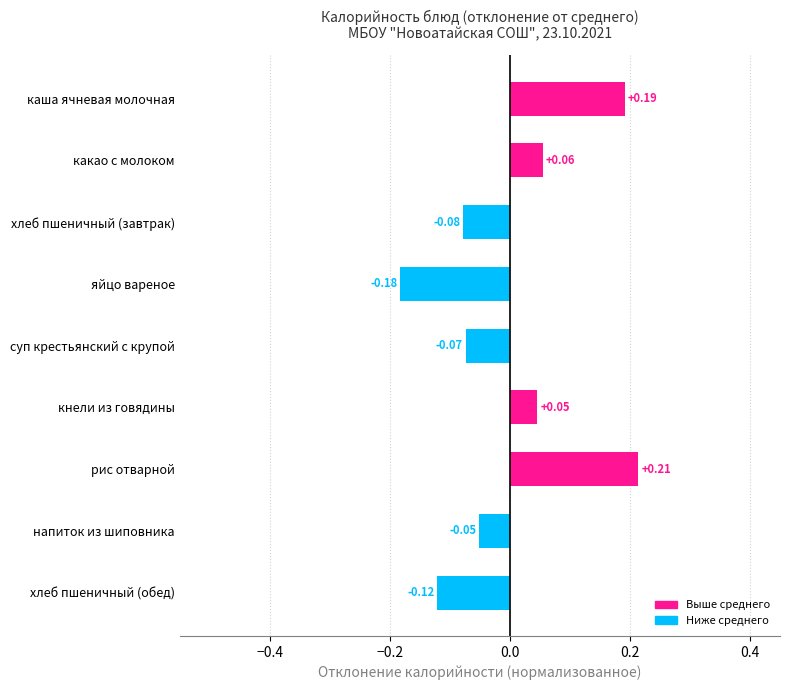

What is the label of the 1st bar from the top?

каша ячневая молочная